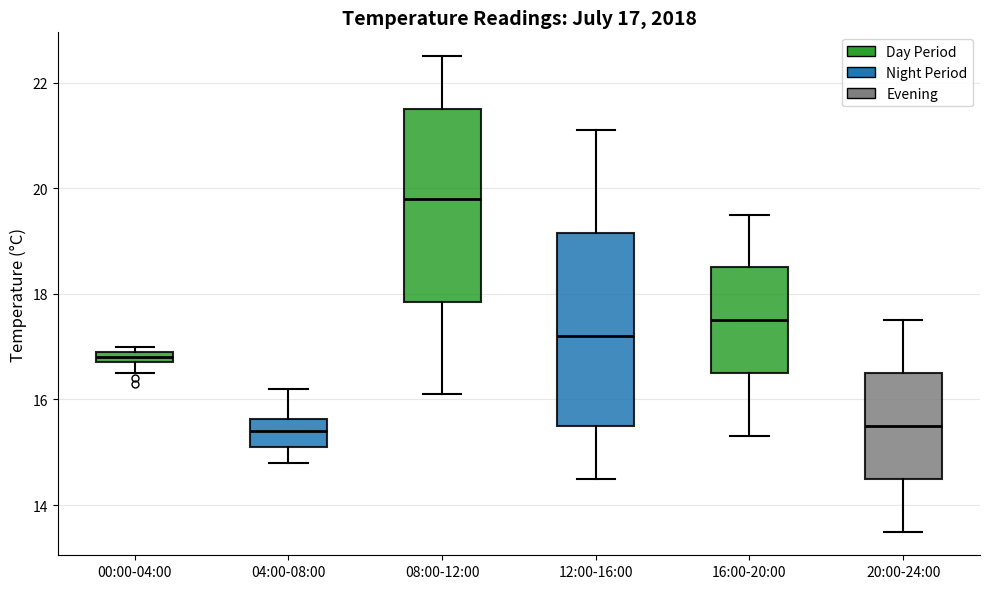

Which box has the highest median line?

08:00-12:00